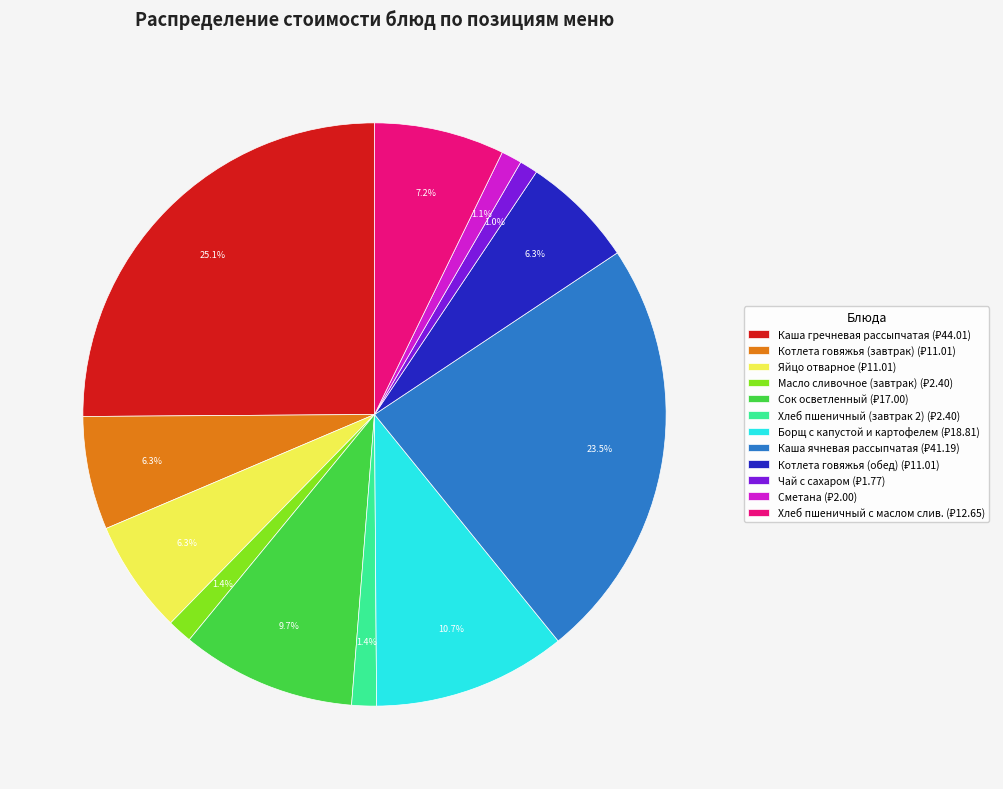

To the nearest percent, what is the combined percentage of Каша ячневая рассыпчатая and Хлеб пшеничный (завтрак 2)?

25%